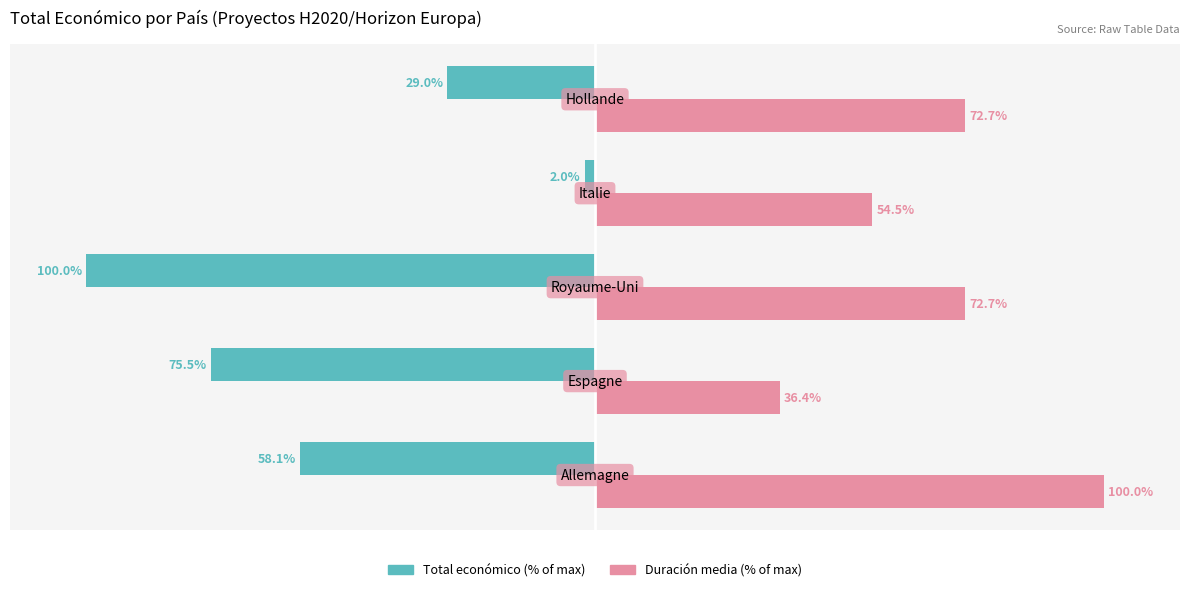

Rank the series by their average value, from lowest to highest.

Total económico (% of max), Duración media (% of max)